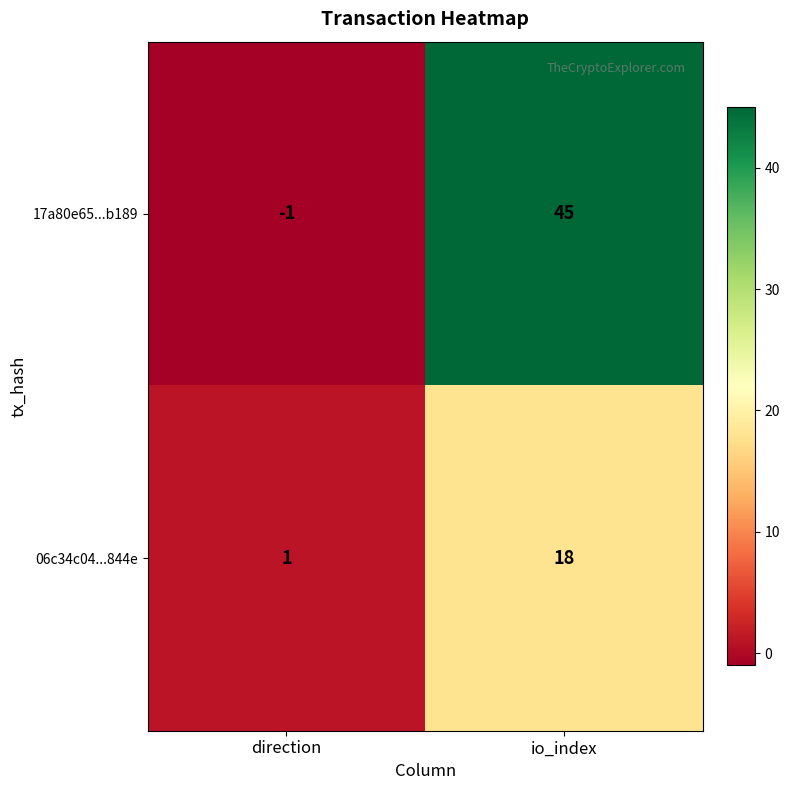

What is the total value across all series at io_index?

63